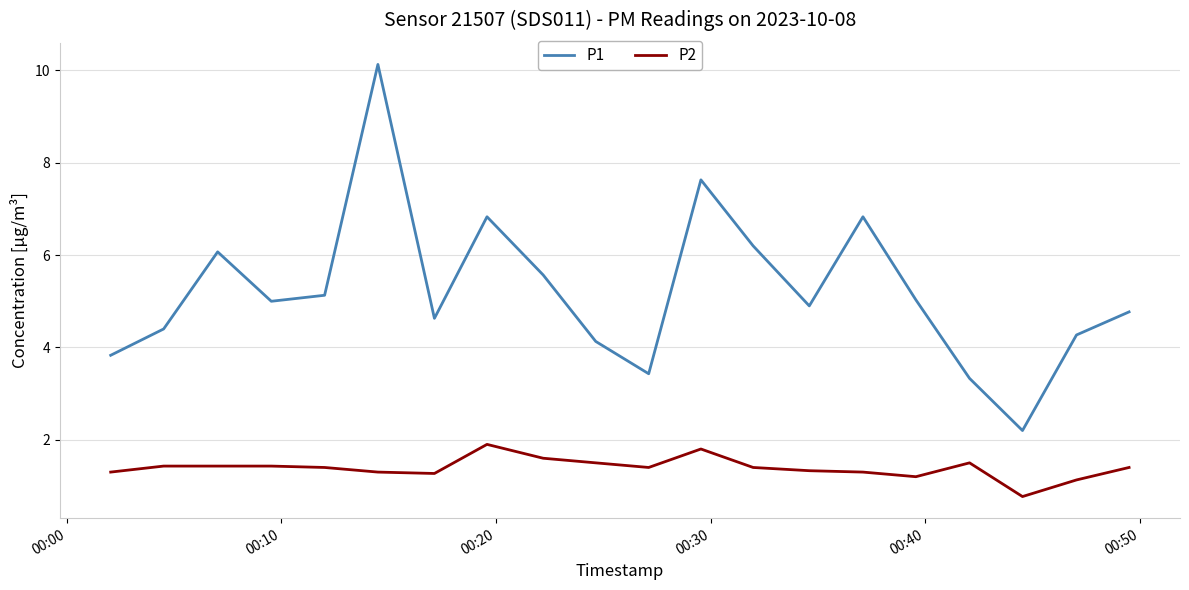

True or false: P1 and P2 intersect in this chart.

False